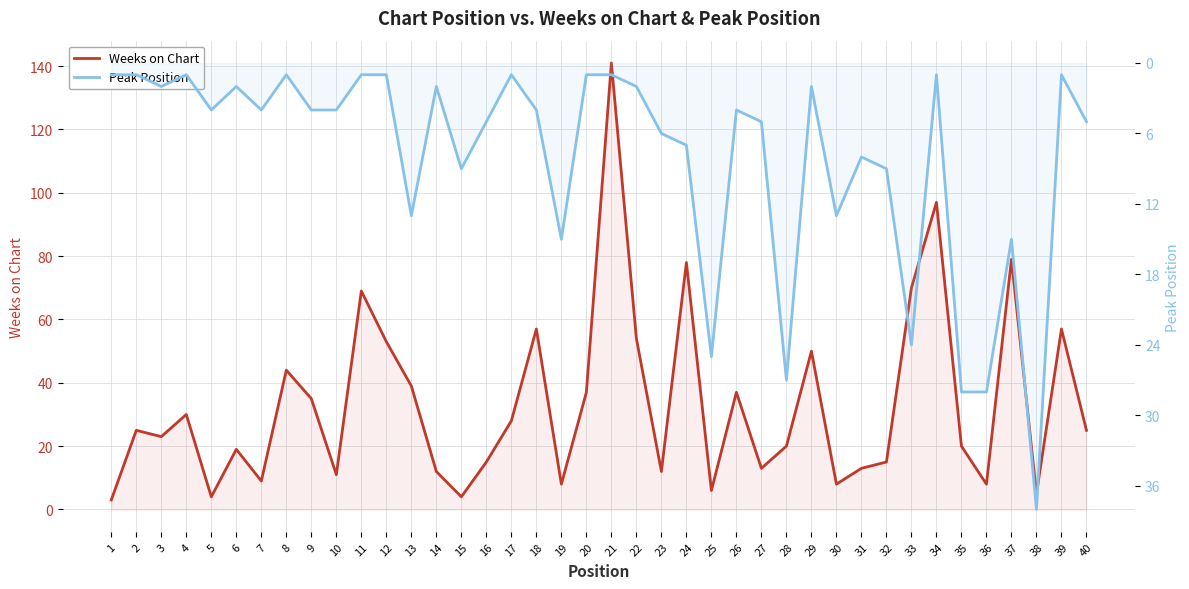

What is the sum of all Peak Position values?

325